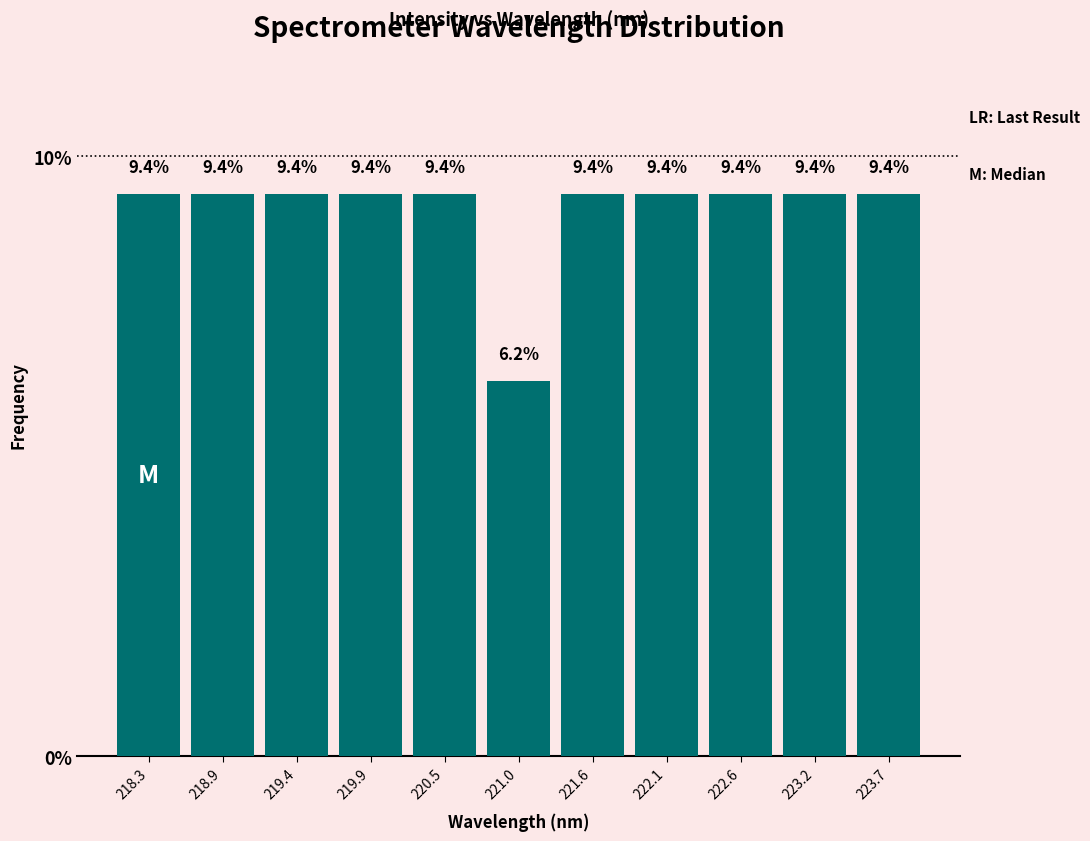

Reading left to right, transcribe this chart: for each bar, give the range it covers on the x-axis and its height. The bar edges are not printed on the chart, so give them approximately, as read against the axis.

218.1 to 218.6: 9.4
218.6 to 219.1: 9.4
219.1 to 219.7: 9.4
219.7 to 220.2: 9.4
220.2 to 220.8: 9.4
220.8 to 221.3: 6.2
221.3 to 221.8: 9.4
221.8 to 222.4: 9.4
222.4 to 222.9: 9.4
222.9 to 223.4: 9.4
223.4 to 224.0: 9.4